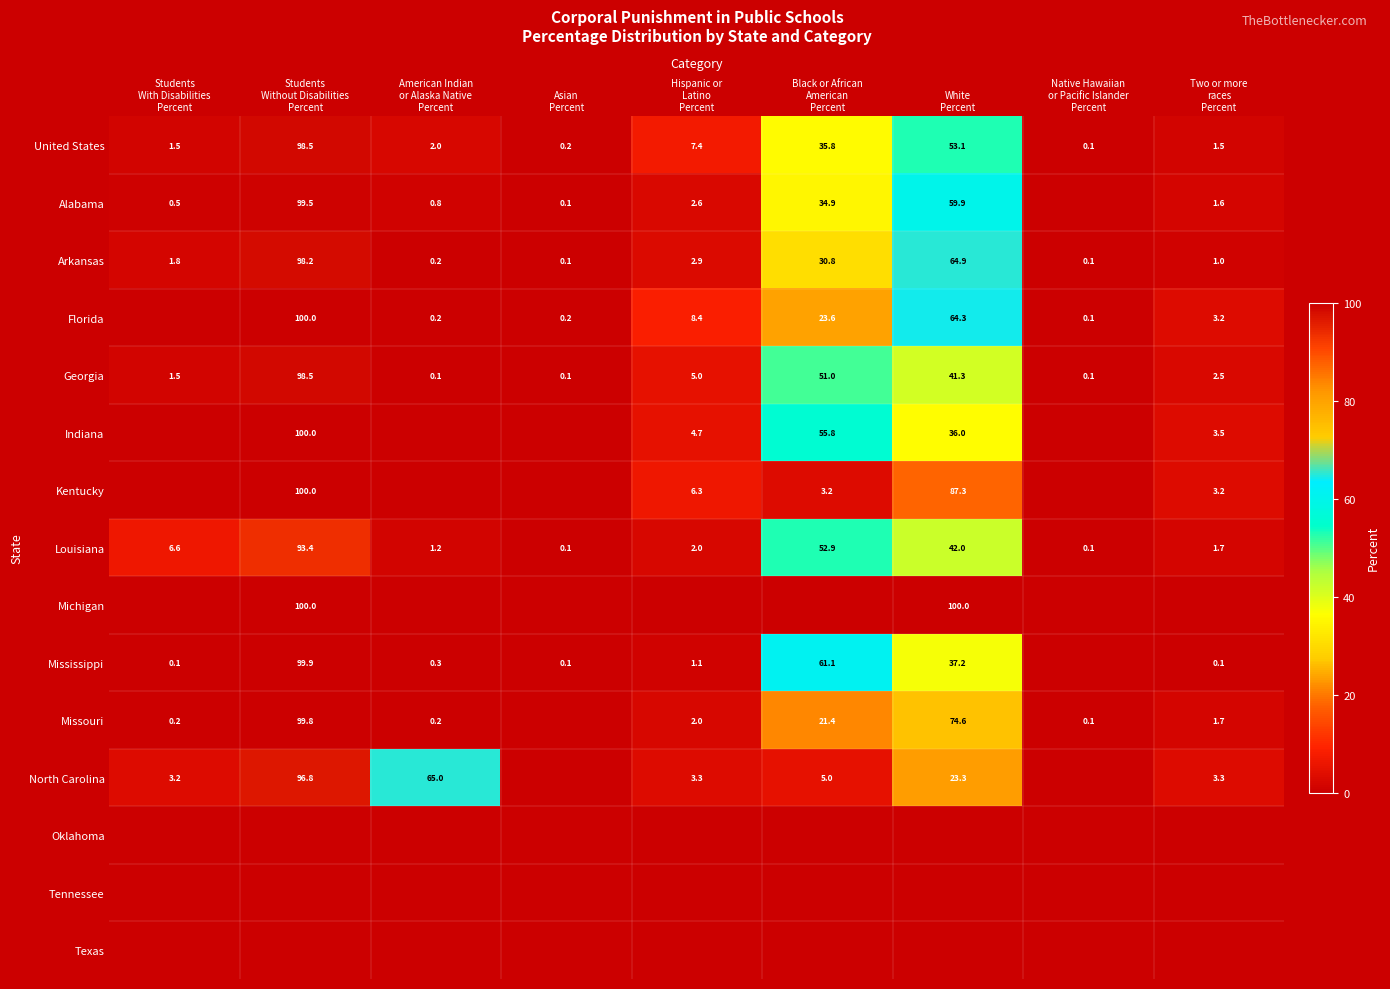

At which category does the chart reach its peak across all series?

Students
Without Disabilities
Percent